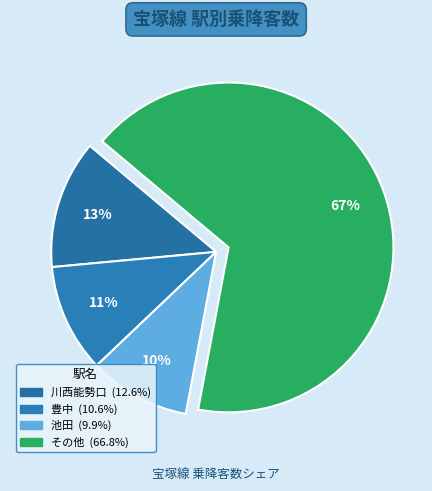

How many slices are in this pie chart?

4